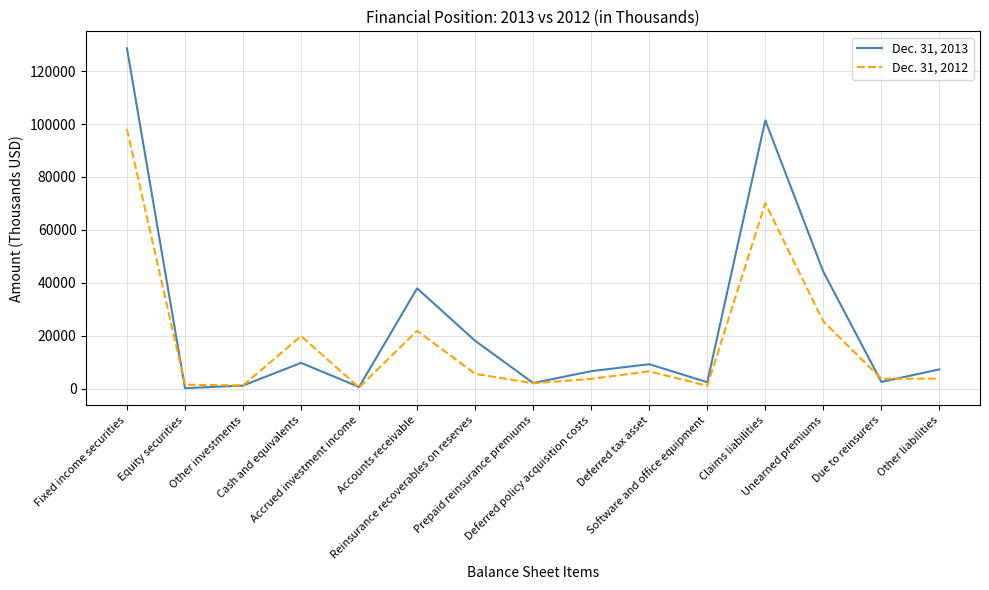

Which series has the largest total across all categories?

Dec. 31, 2013